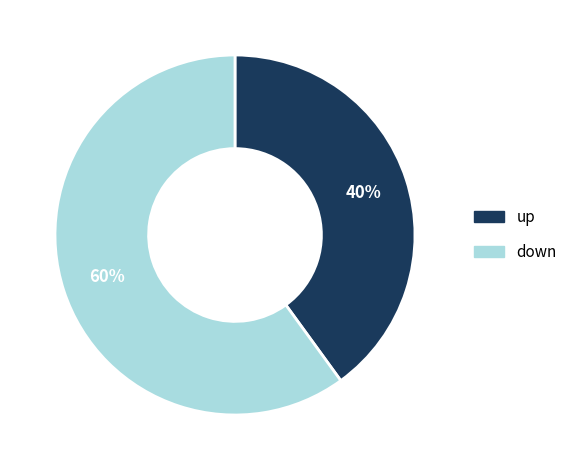

Is it true that up is 40% of the pie?

True